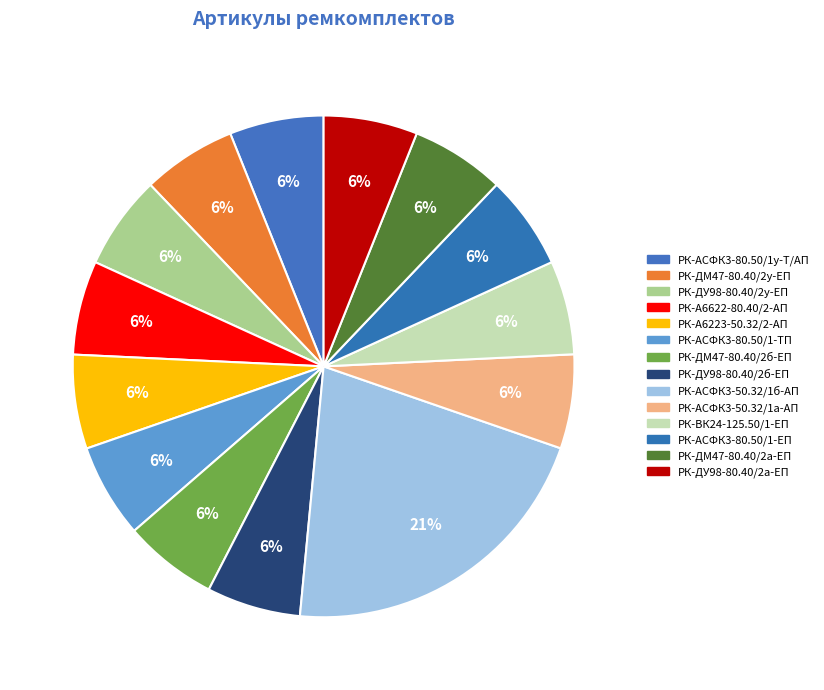

How many slices are in this pie chart?

14